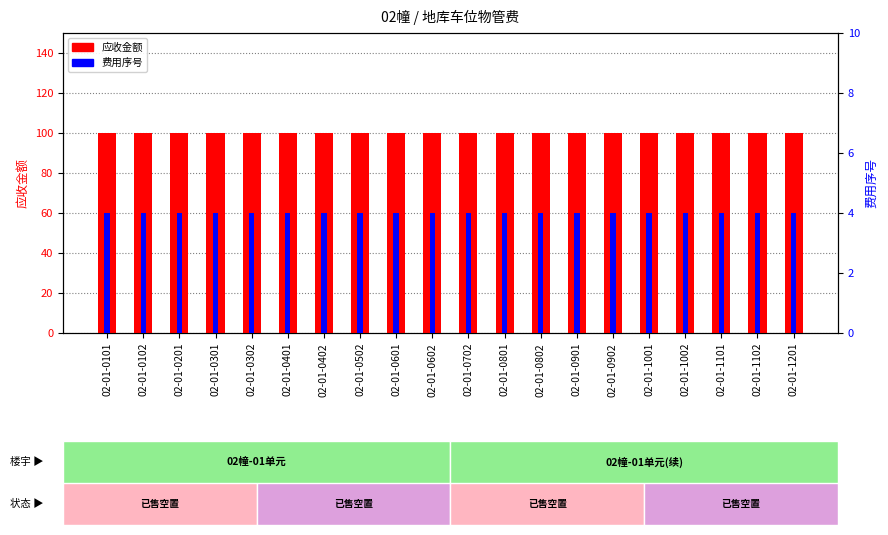

How many groups of bars are there?

20